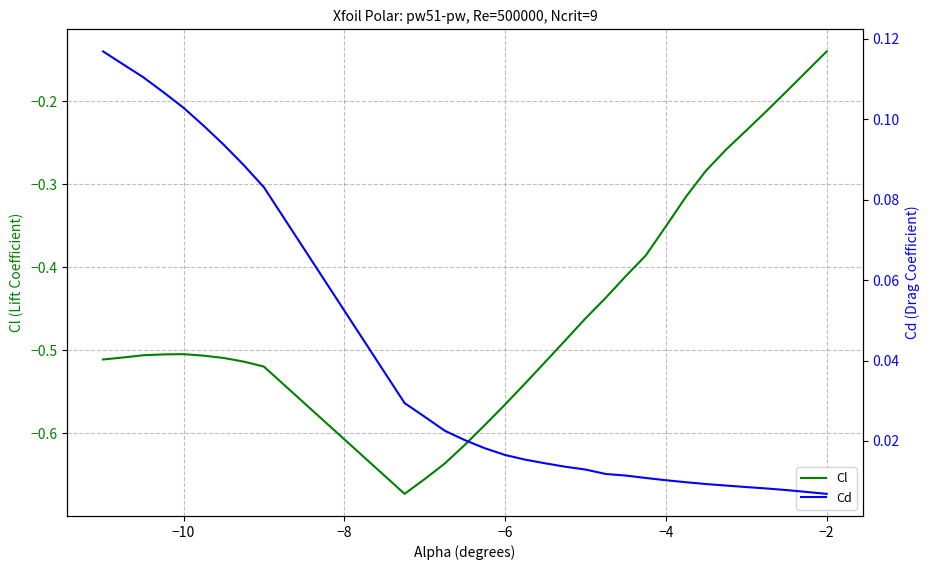

Rank the series by their average value, from highest to lowest.

Cd, Cl